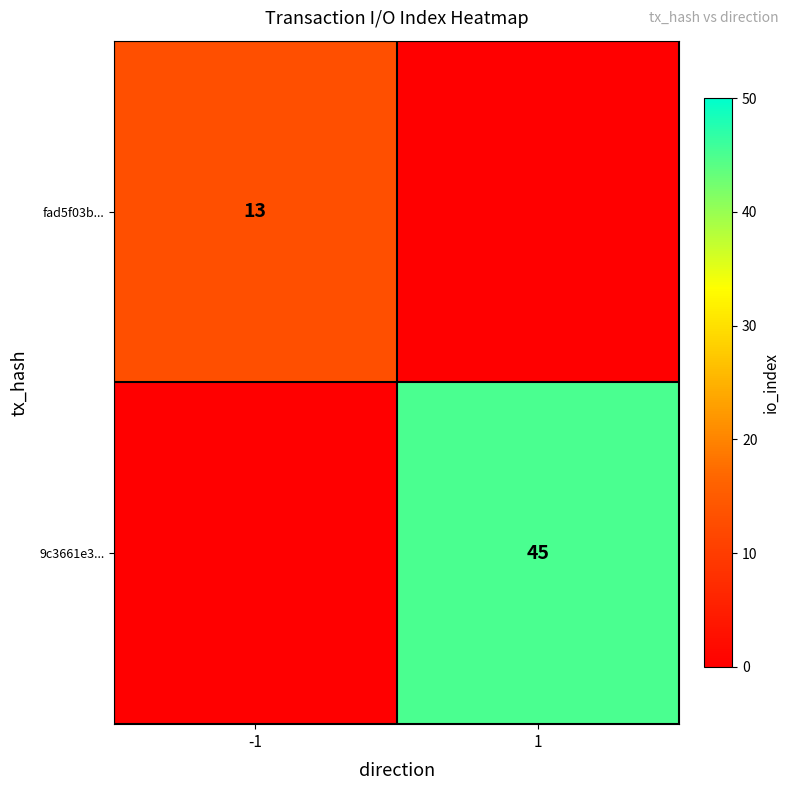

How many data points does each series have?

2